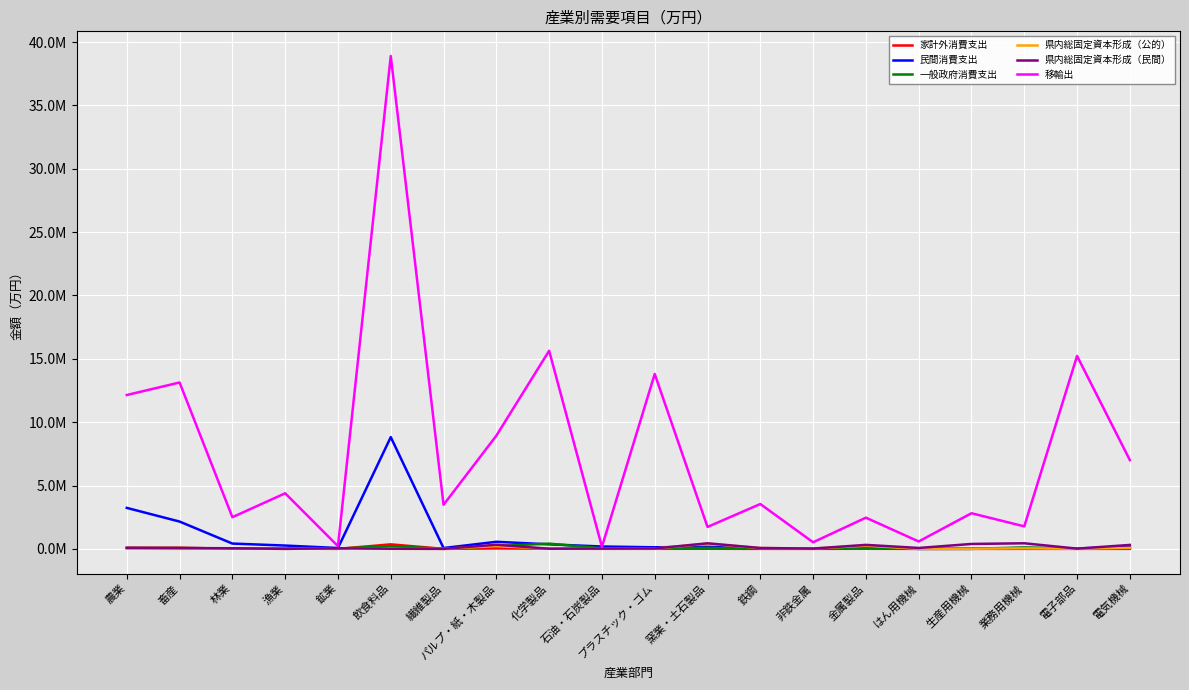

What is the difference between the 県内総固定資本形成（公的） values at 非鉄金属 and 化学製品?

18134.7